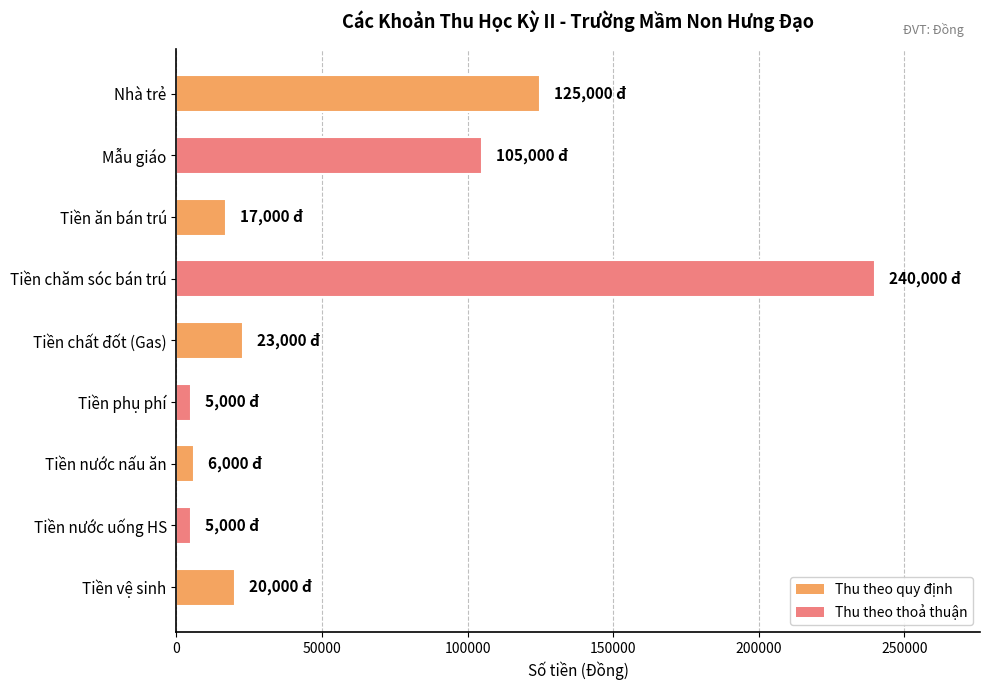

What is the sum of all values?

546000